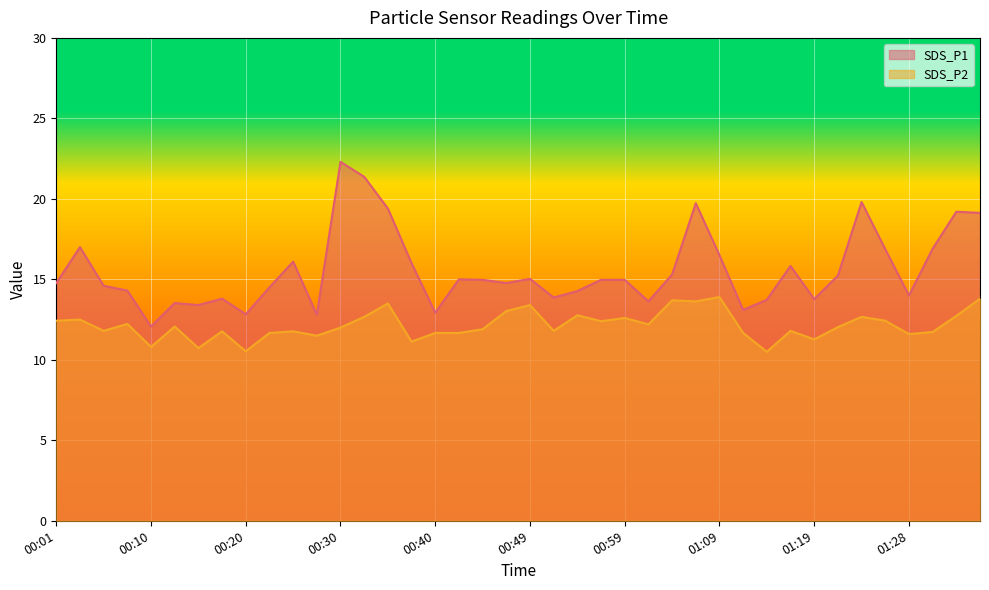

True or false: SDS_P1 and SDS_P2 cross at least once.

False